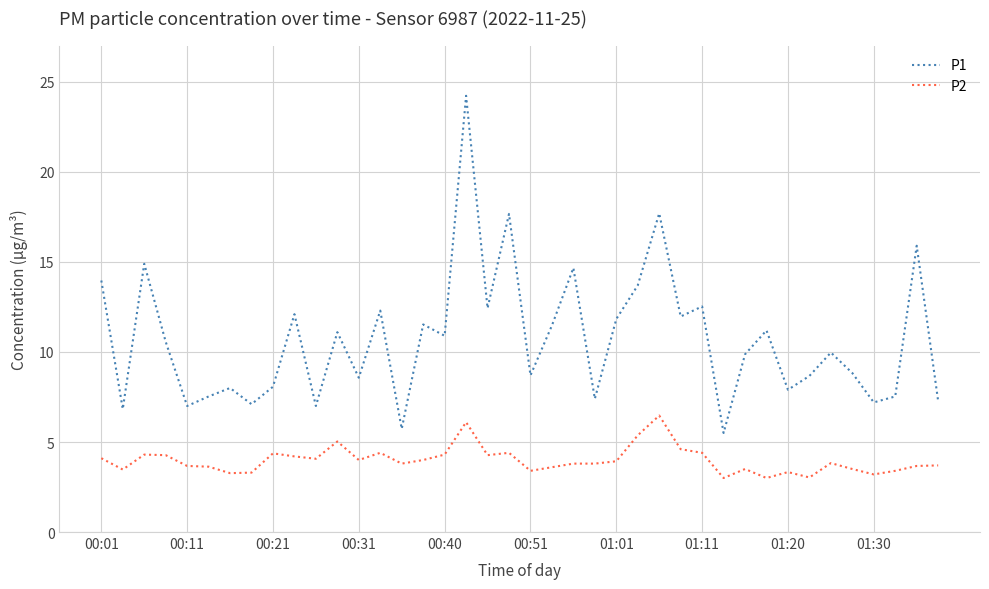

True or false: P1 and P2 cross at least once.

False